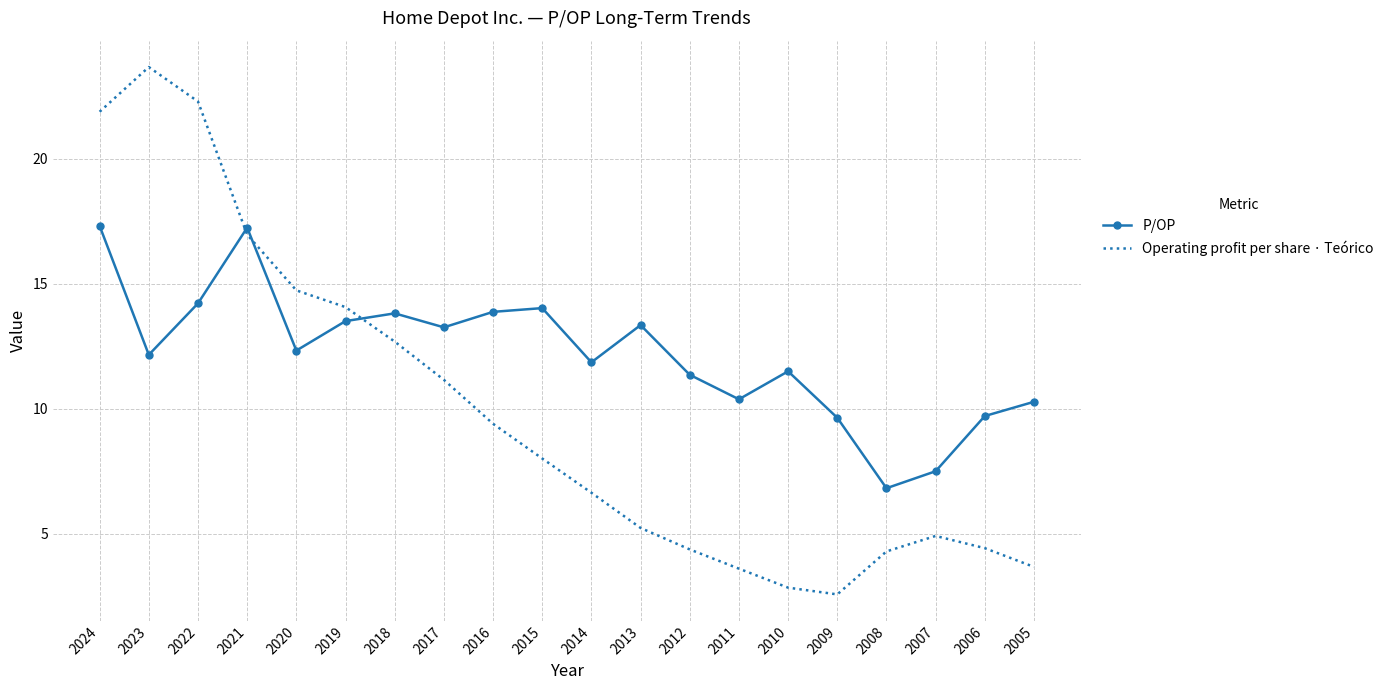

What is the approximate value of P/OP at 2016?

13.9